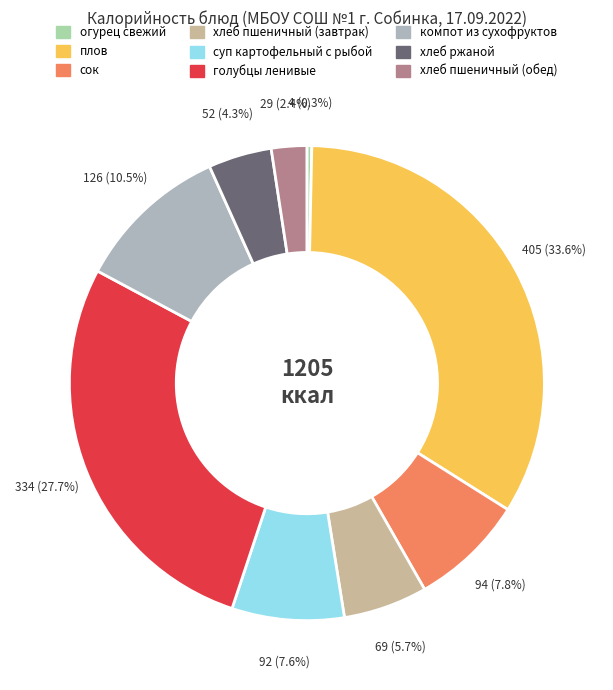

Is there any slice that represents more than half of the pie?

No